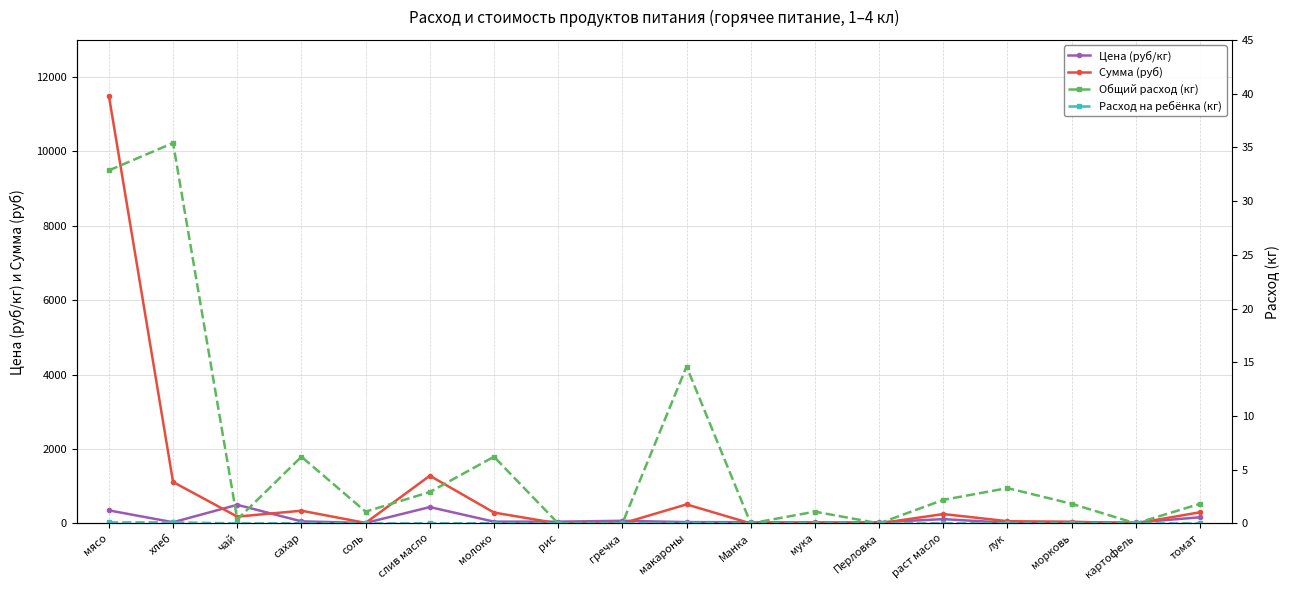

Which series has the widest spread of values?

Сумма (руб)